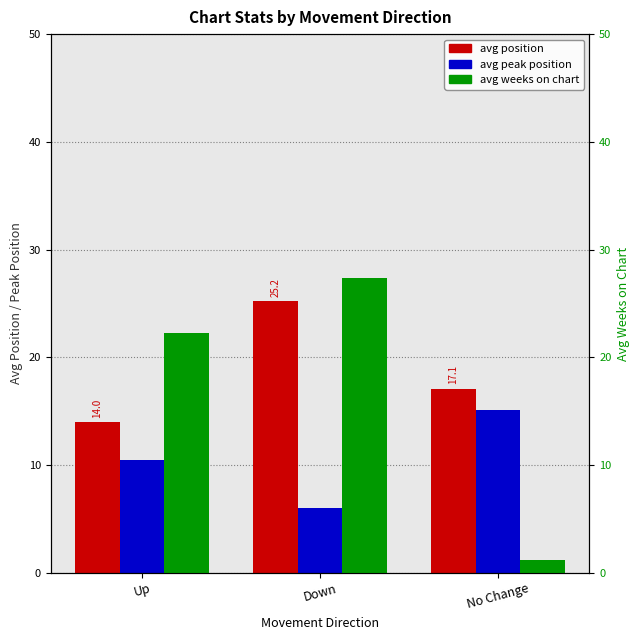

What value does the avg weeks on chart series have at No Change?

1.2